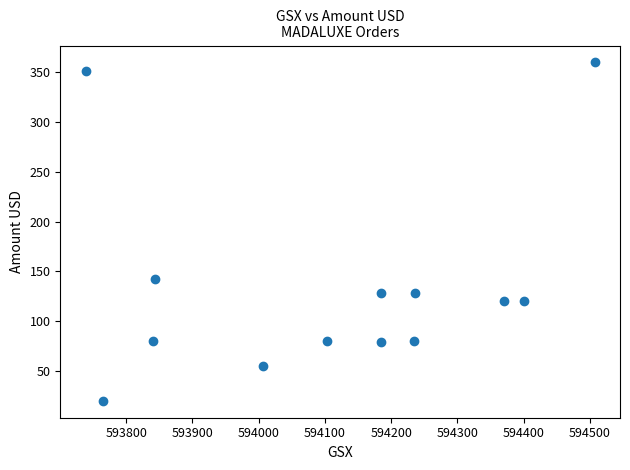

What Y value in the scatter plot is closest to 189?

142.2